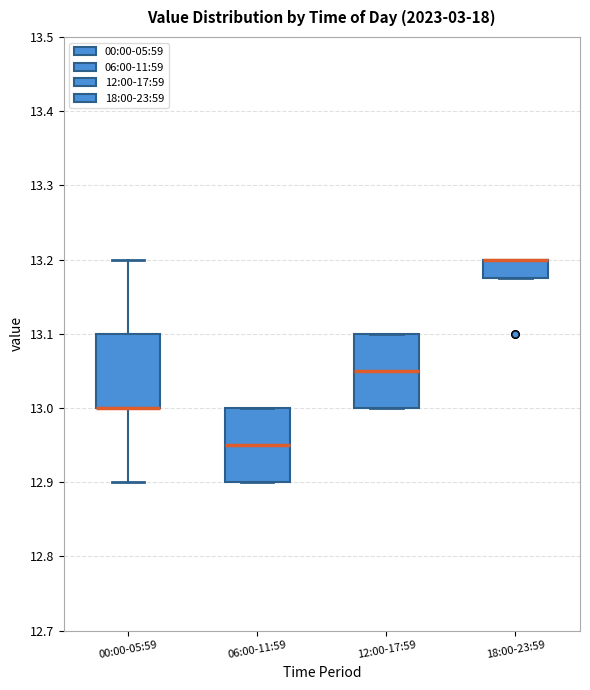

Reading left to right, read every box against the y-axis: the position of its median line, the range the box covers, and the ends of its whiskers. The values are not printed on the chart, so give them approximately, as read against the axis.

00:00-05:59: median 13.00 (drawn on the box's lower edge), box 13.00 to 13.10, whiskers 12.90 to 13.20
06:00-11:59: median 12.95, box 12.90 to 13.00, whiskers 12.90 to 13.00
12:00-17:59: median 13.05, box 13.00 to 13.10, whiskers 13.00 to 13.10
18:00-23:59: median 13.20 (drawn on the box's upper edge), box 13.18 to 13.20, whiskers 13.18 to 13.20